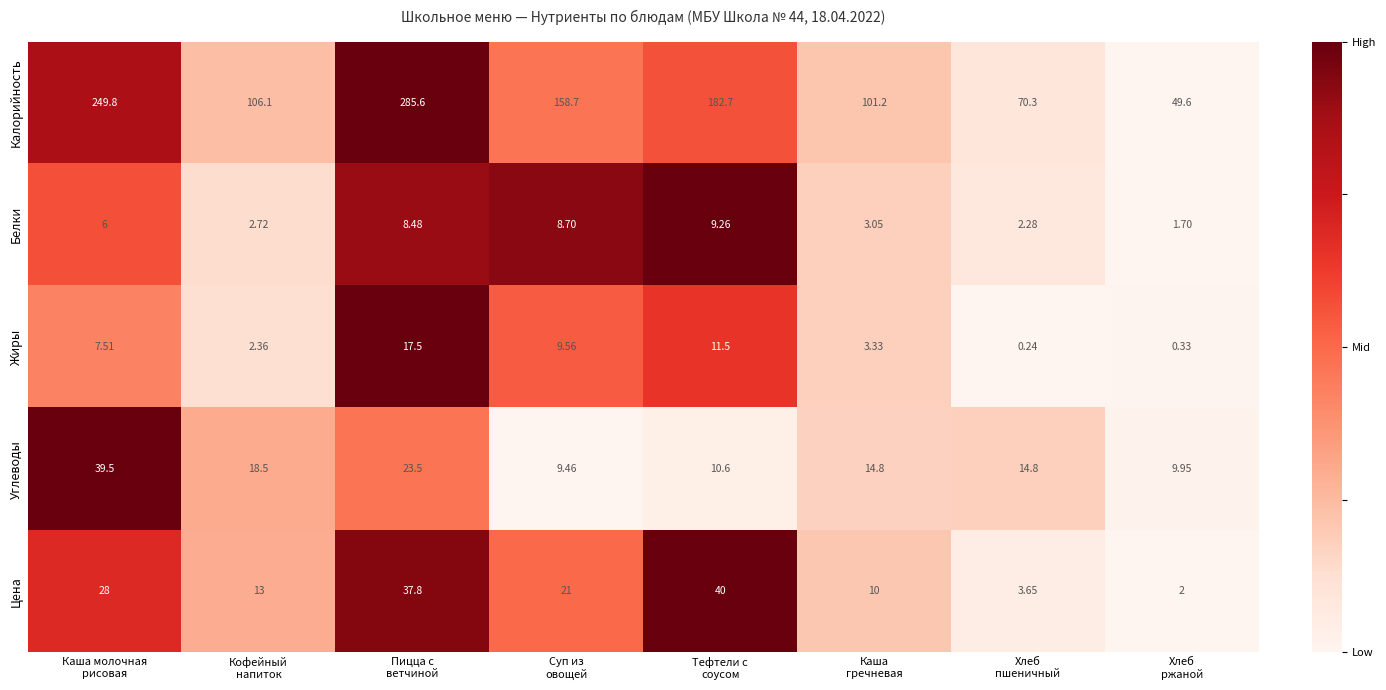

List the series in order of their peak value, highest first.

Калорийность, Цена, Углеводы, Жиры, Белки